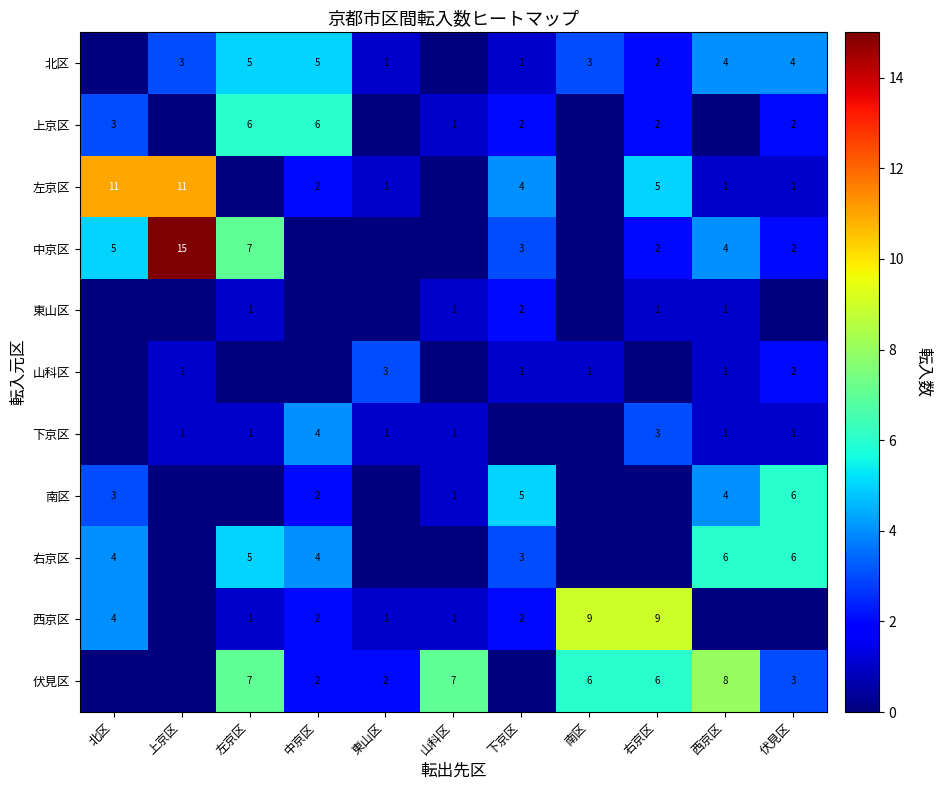

True or false: 伏見区 has a value of 3 at 東山区.

False